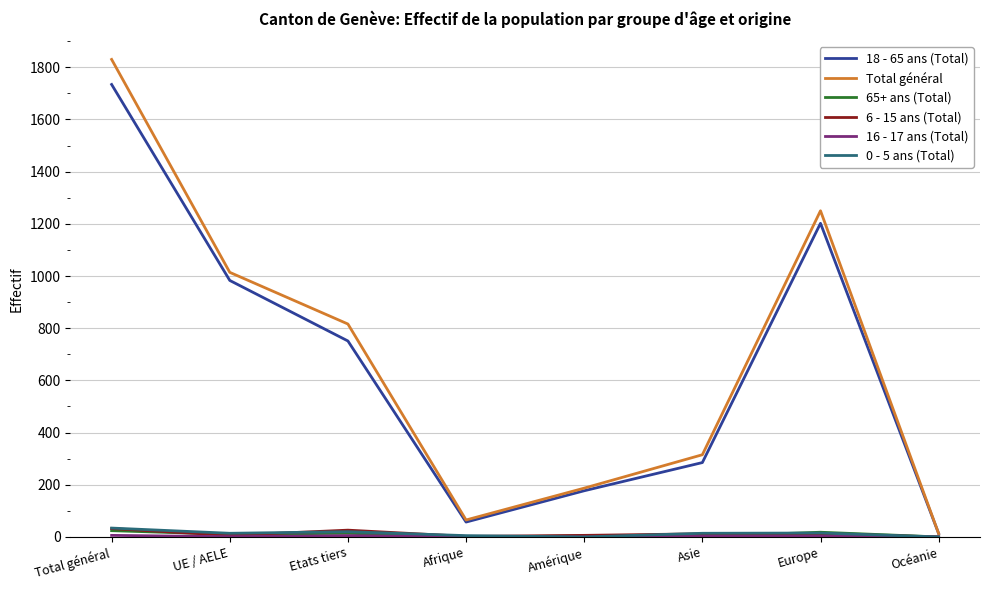

How many 6 - 15 ans (Total) values are between 6 and 26?

5